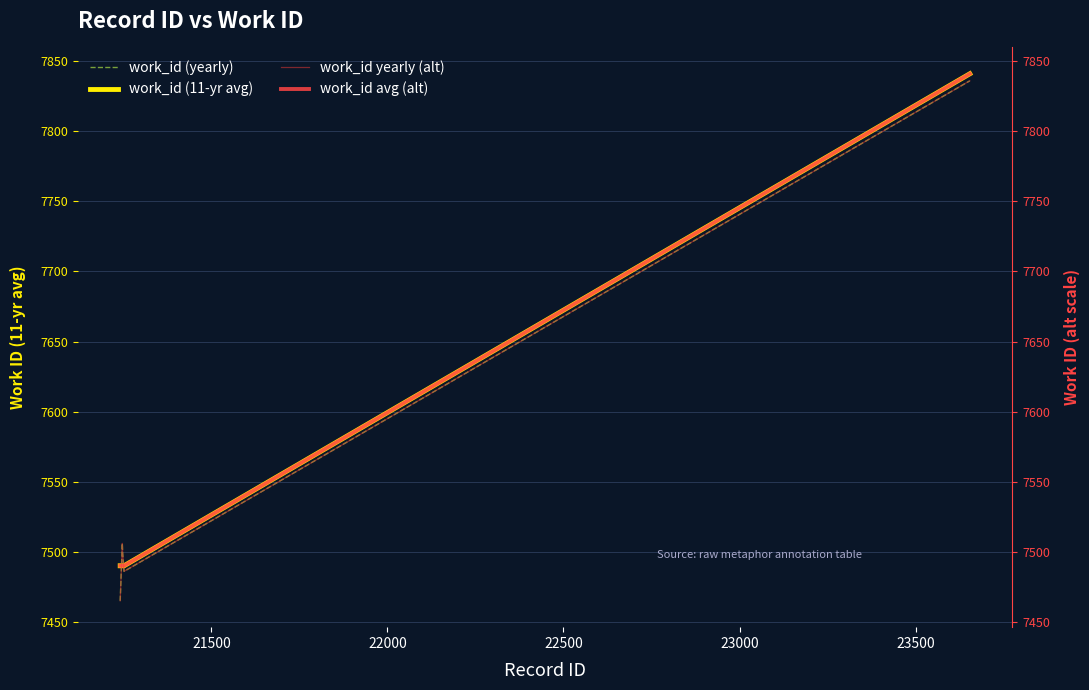

What is the maximum value for work_id (11-yr avg)?

7841